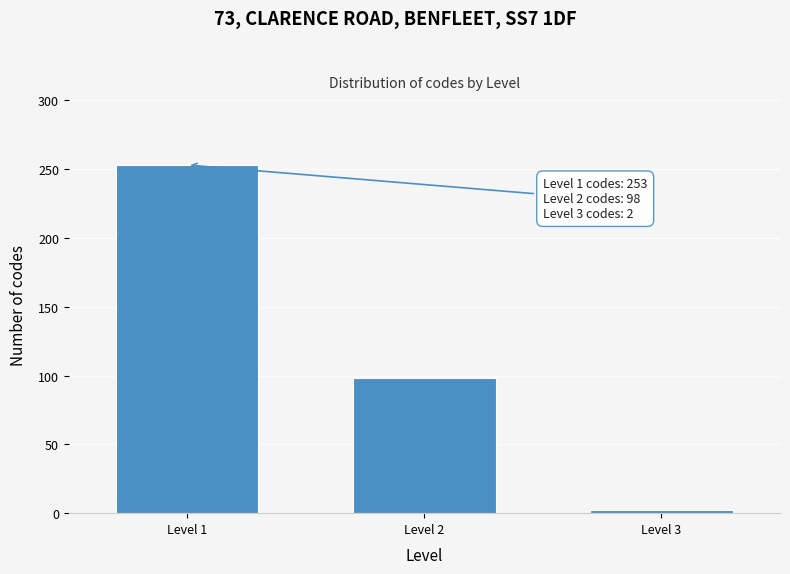

Reading left to right, transcribe all the data shown in this chart.

253	98	2